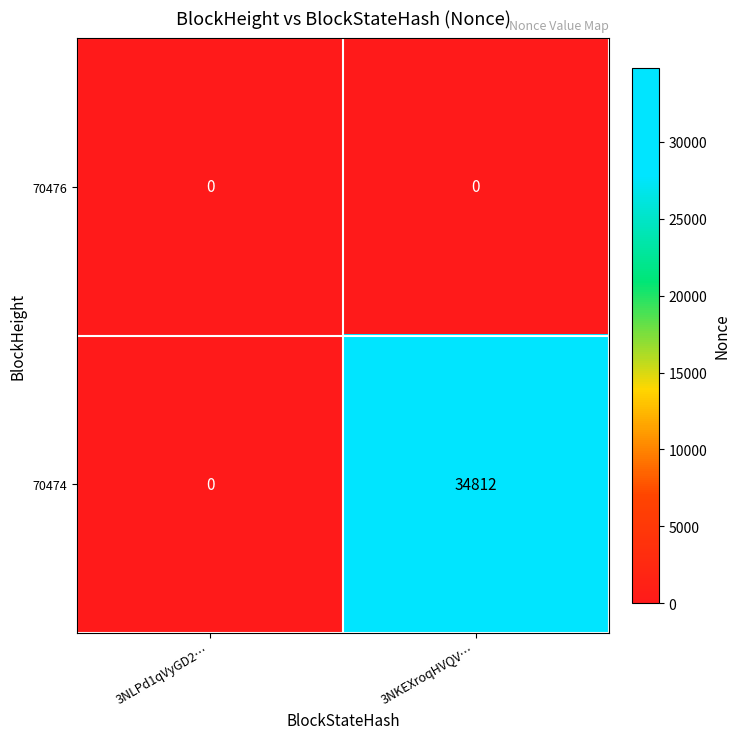

At which category does the chart reach its peak across all series?

3NKEXroqHVQV…